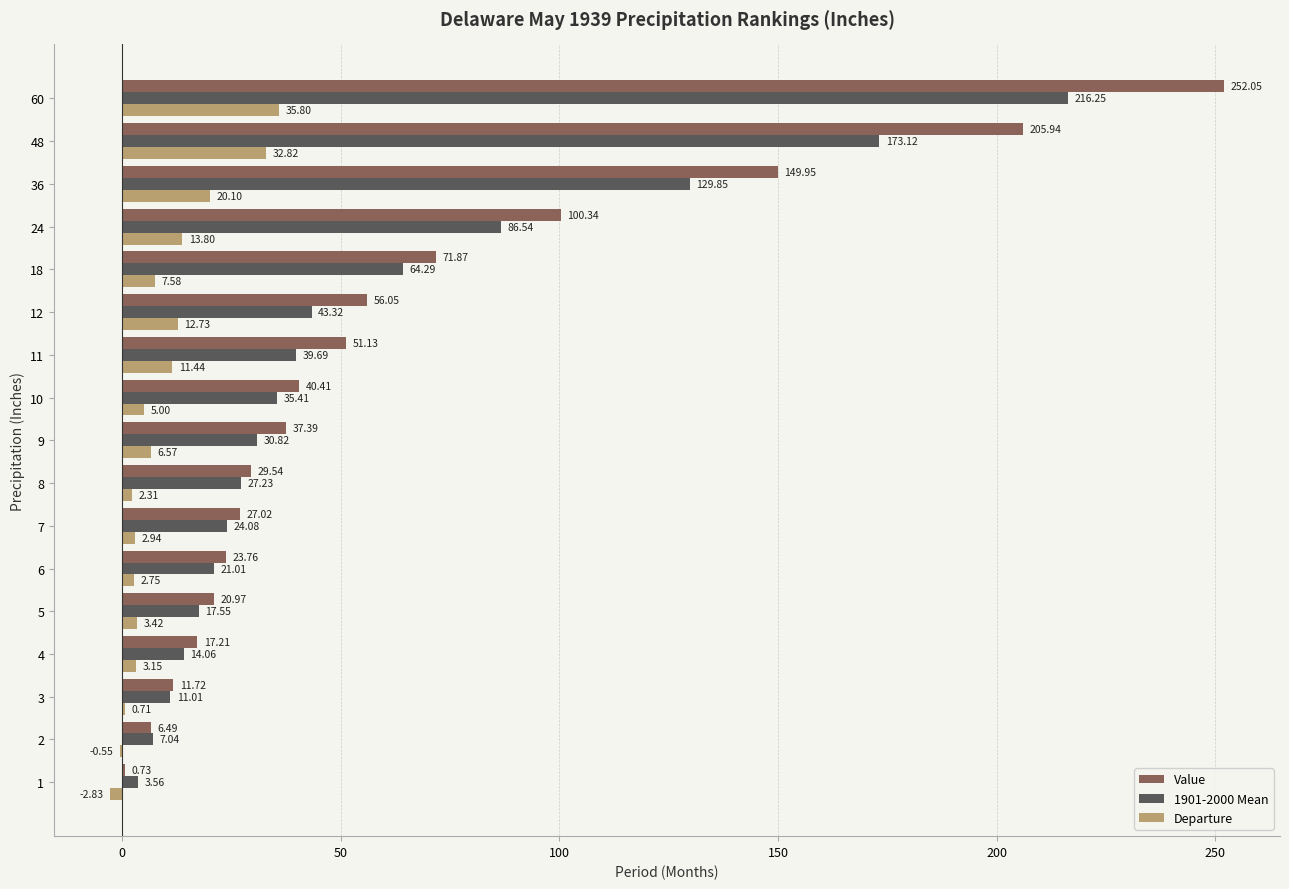

What is the sum of the Value values at 3 and 10?

52.1